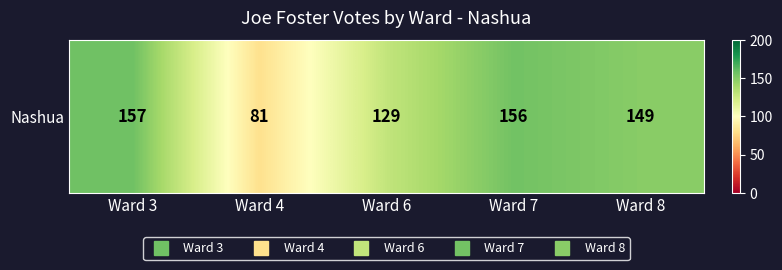

What is the sum of the values at Ward 7 and Ward 8?

305